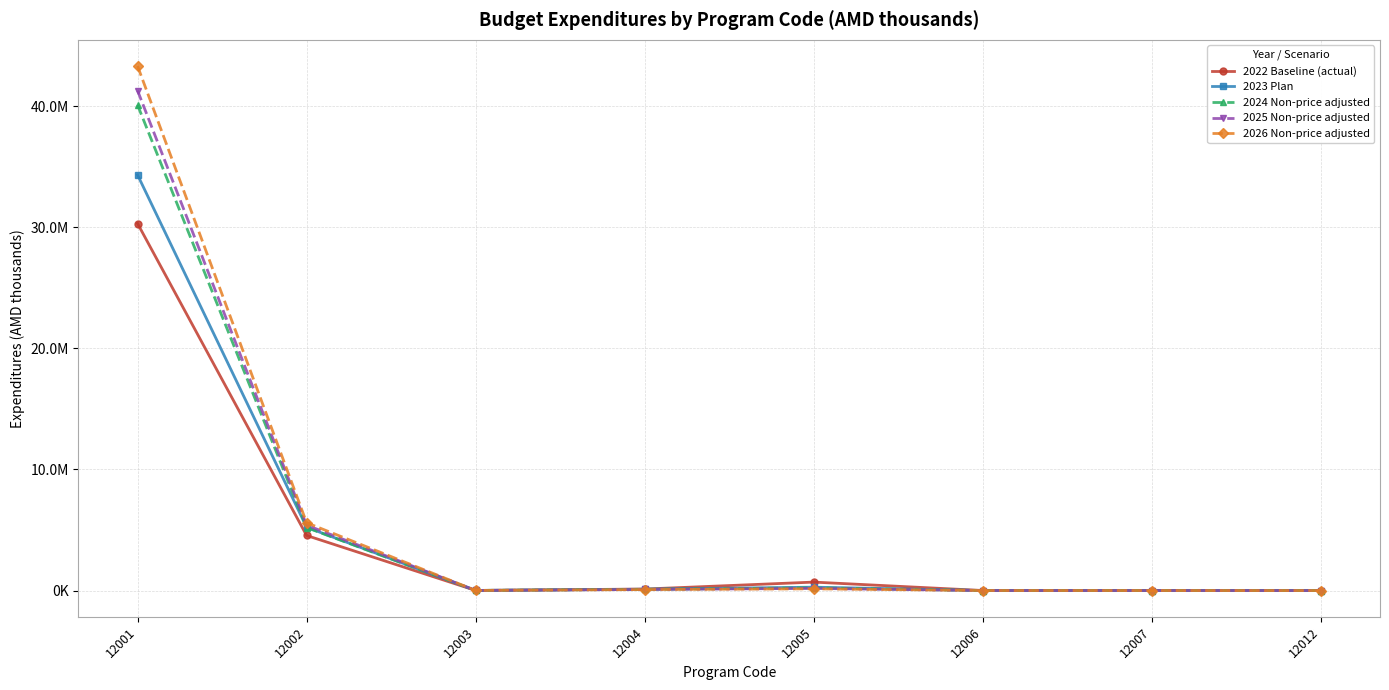

At how many categories does at least one series exceed 32320667?

1